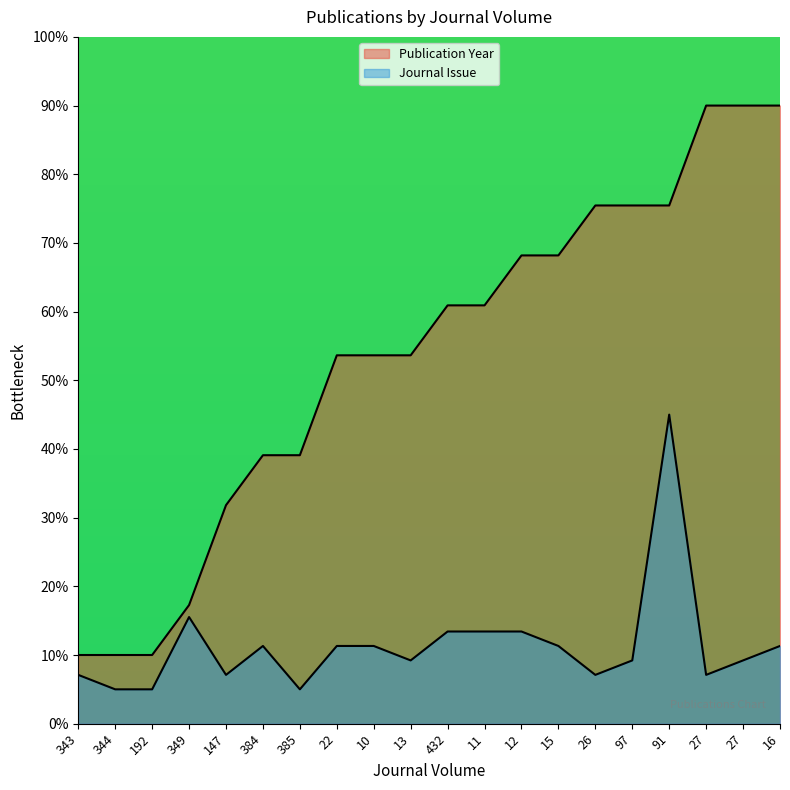

Which series has the largest total across all categories?

Publication Year